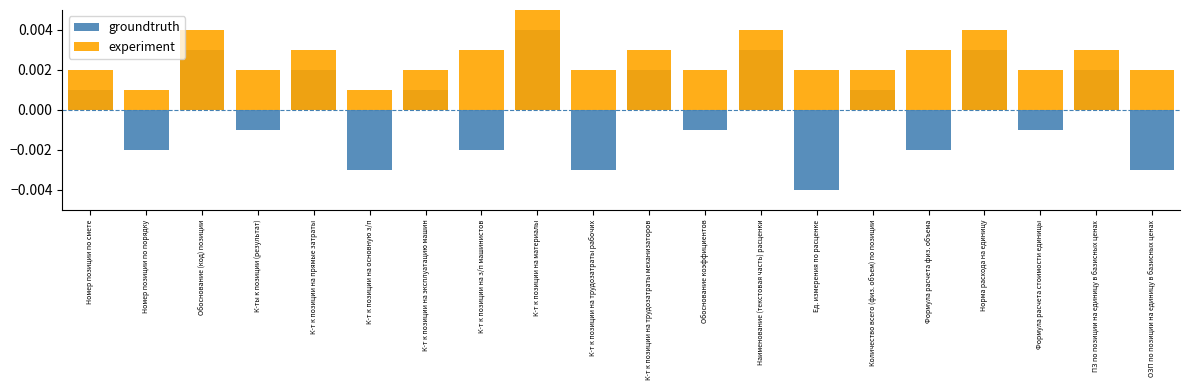

What are all the series names shown in the legend?

groundtruth, experiment